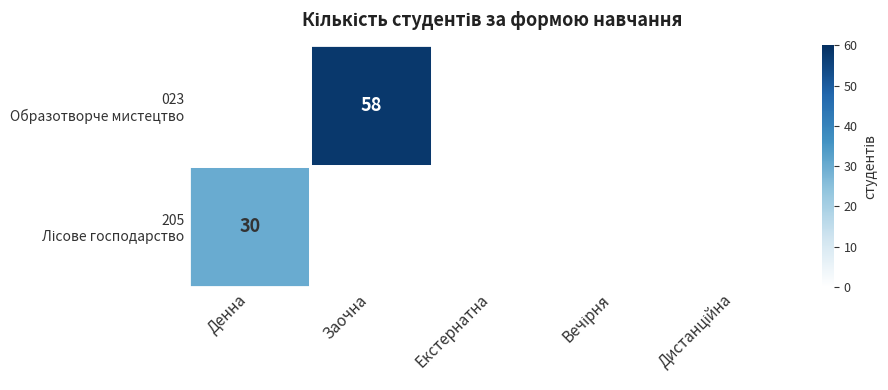

Which category has the highest value in the 023 Образотворче мистецтво series?

Заочна